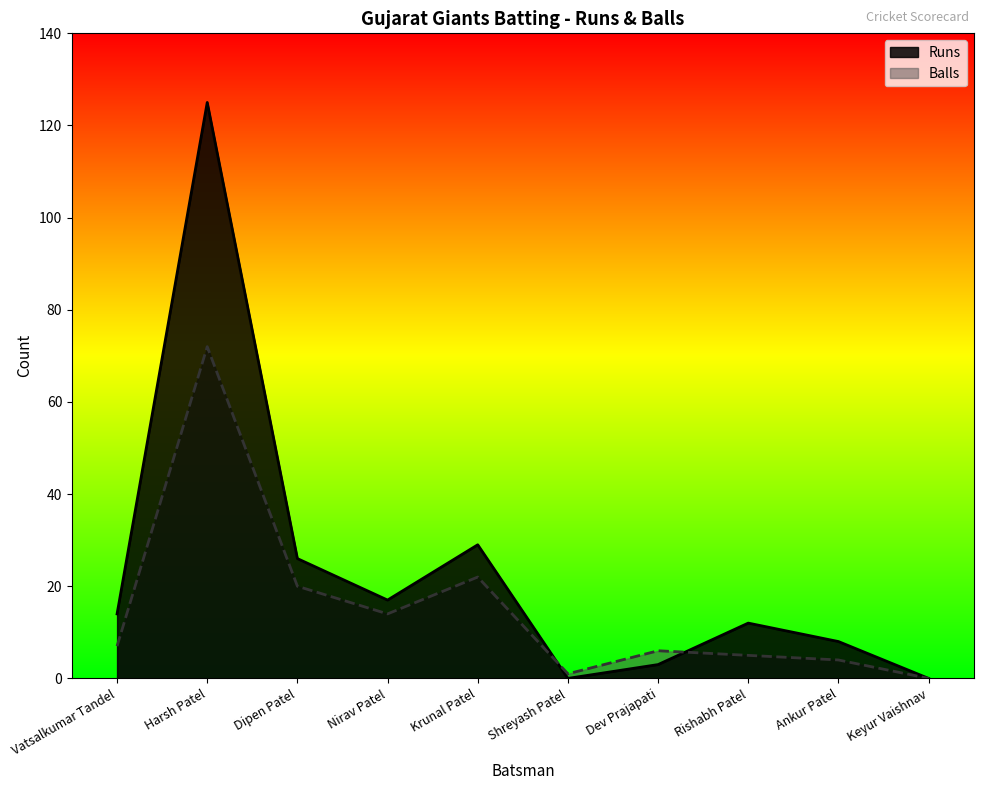

Rank the categories by Runs value from lowest to highest.

Shreyash Patel, Keyur Vaishnav, Dev Prajapati, Ankur Patel, Rishabh Patel, Vatsalkumar Tandel, Nirav Patel, Dipen Patel, Krunal Patel, Harsh Patel